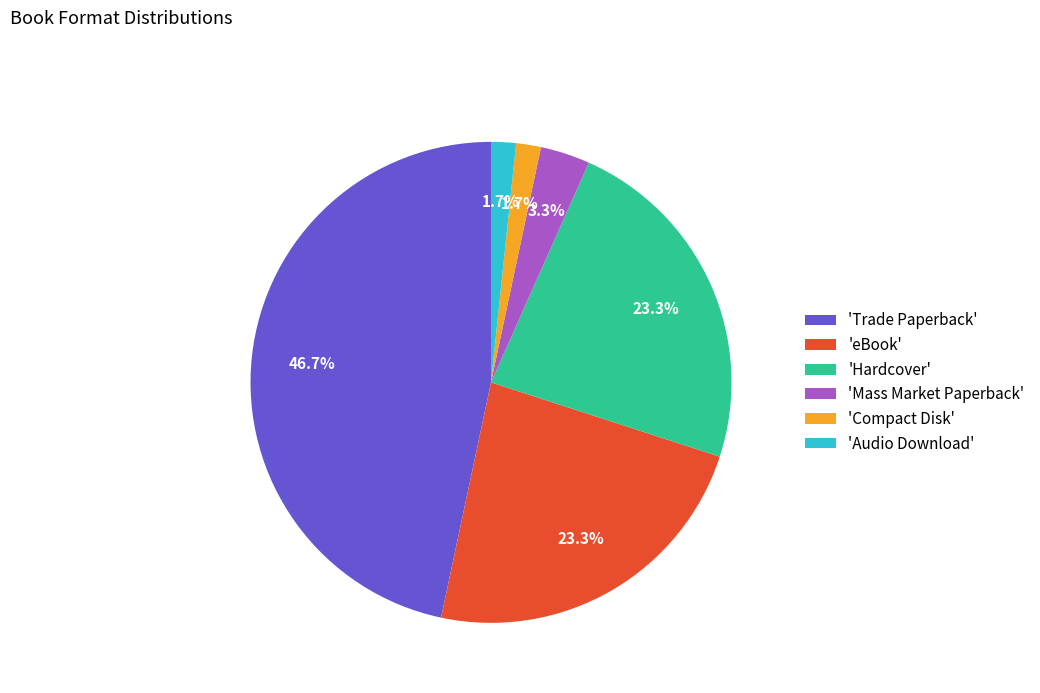

Which slice is the largest?

'Trade Paperback'